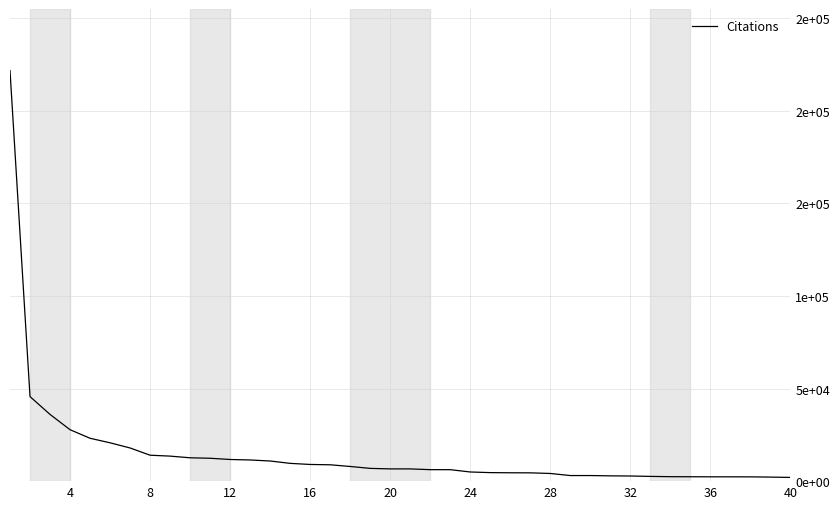

Does the chart display data point markers on the line(s)?

No